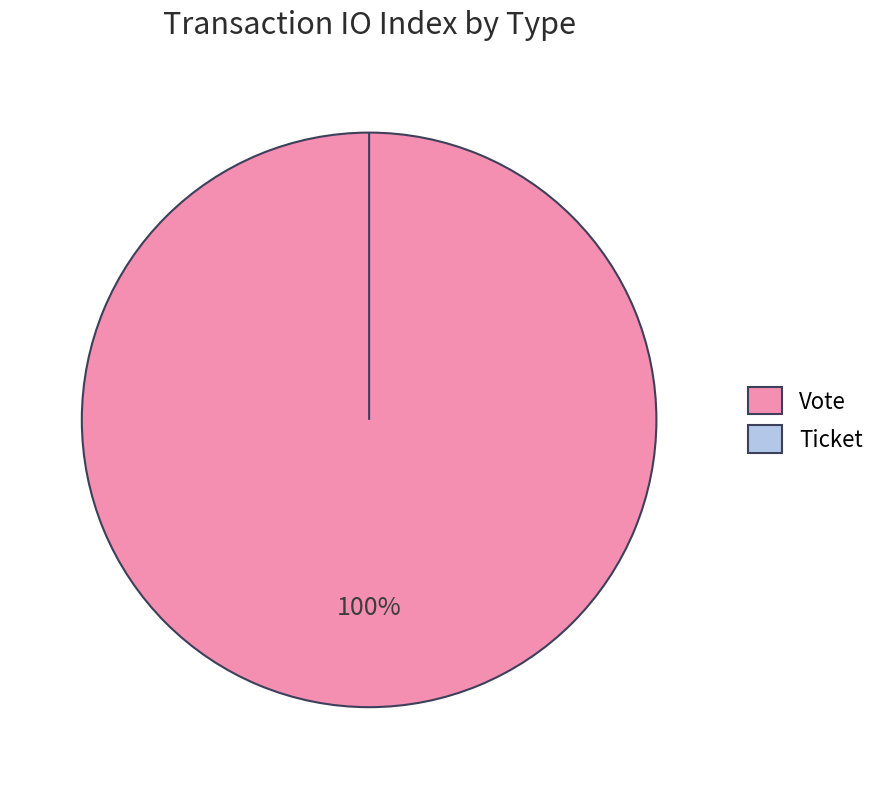

How many segments does this pie chart have?

2